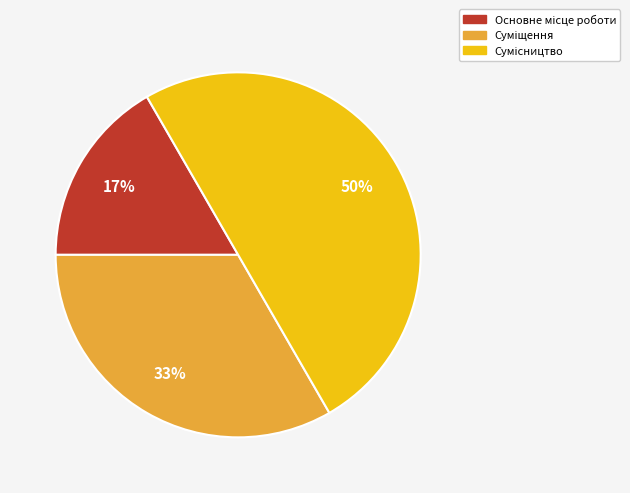

To the nearest percent, what is the difference between the largest and smallest slice percentages?

33%